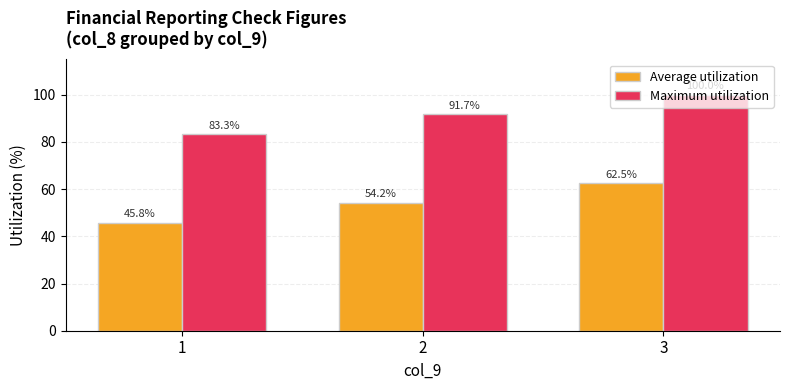

Reading left to right, transcribe all the data shown in this chart.

Average utilization: 45.8	54.2	62.5
Maximum utilization: 83.3	91.7	100.0